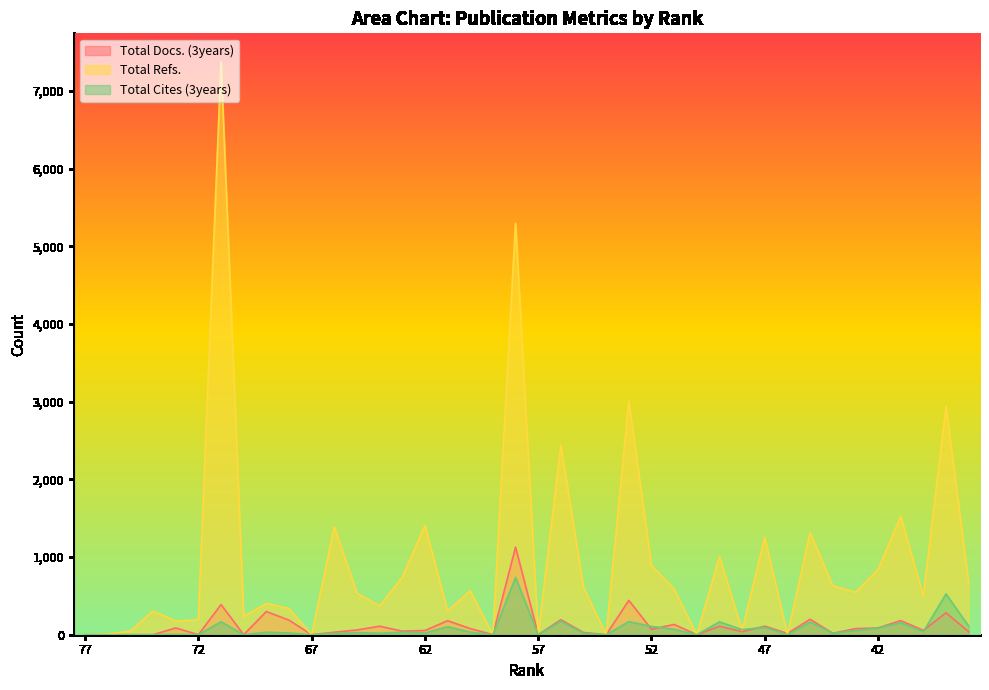

True or false: Total Refs. has more than 1 interior local peaks.

True